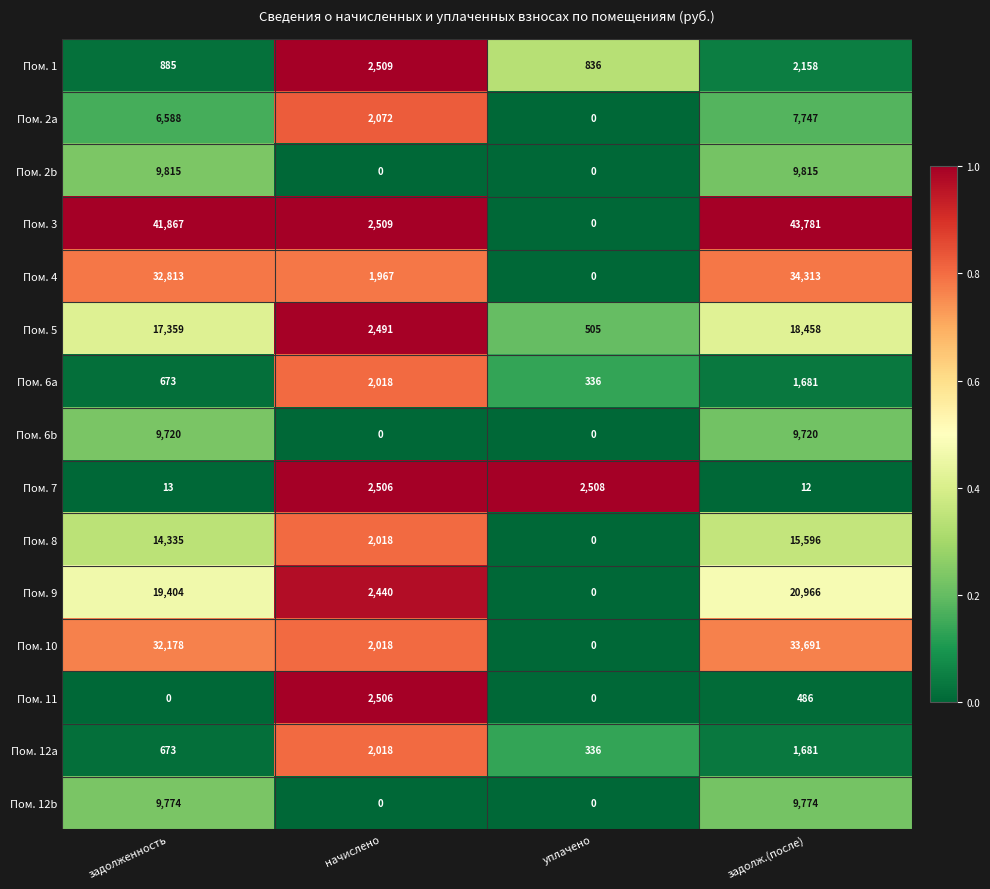

What is the greatest value displayed?

43781